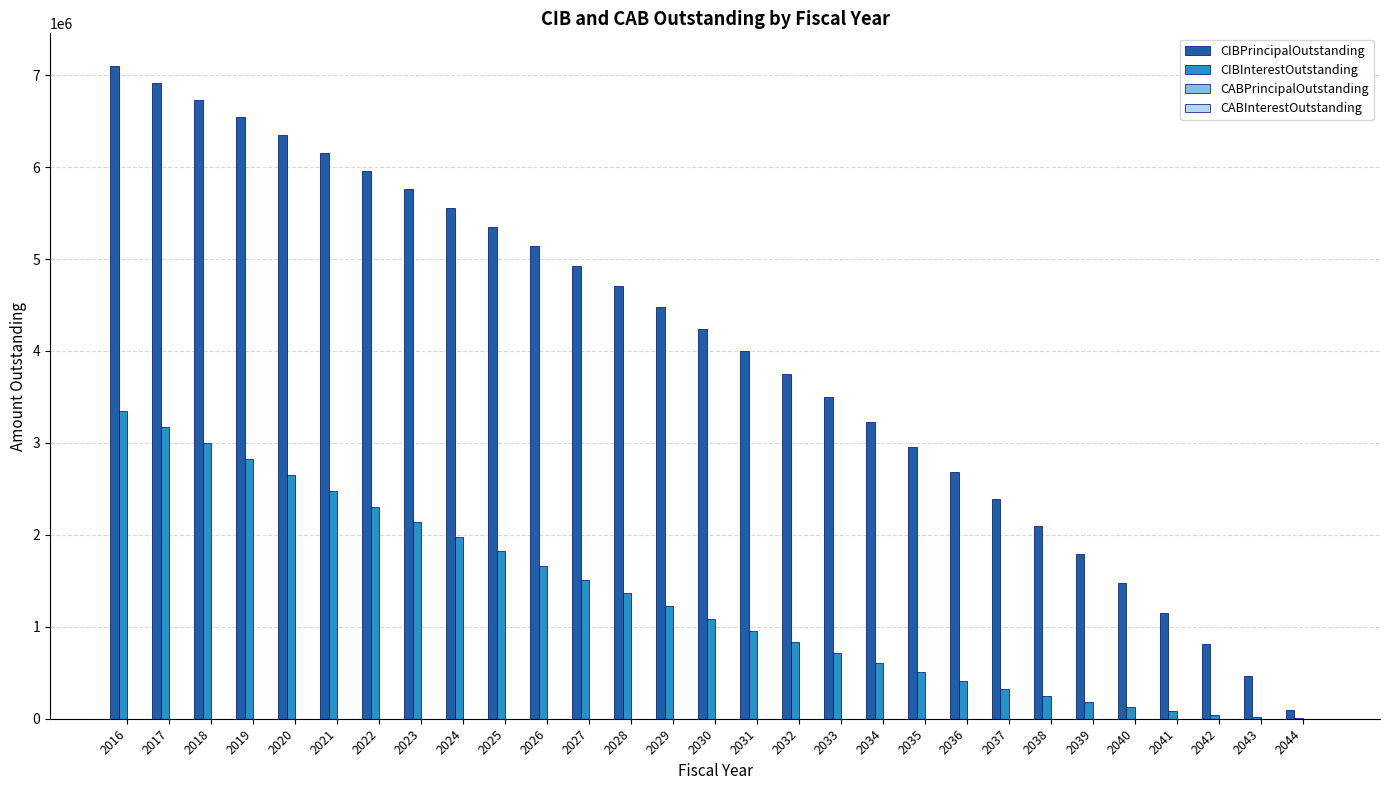

What is the highest value of the CIBPrincipalOutstanding series?

7100000.0